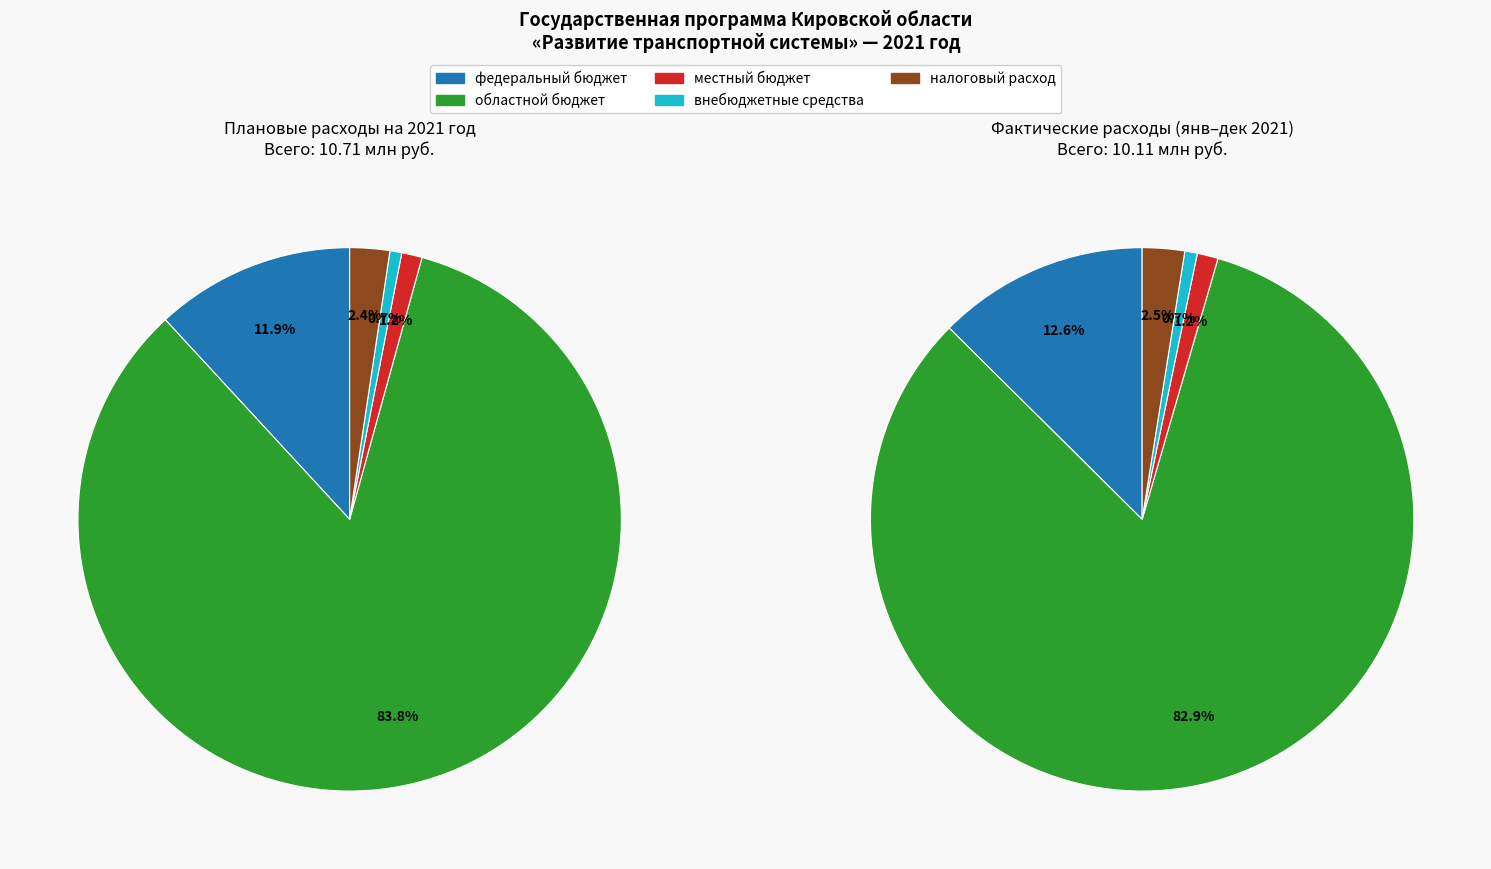

To the nearest percent, what is the average slice percentage?

20%